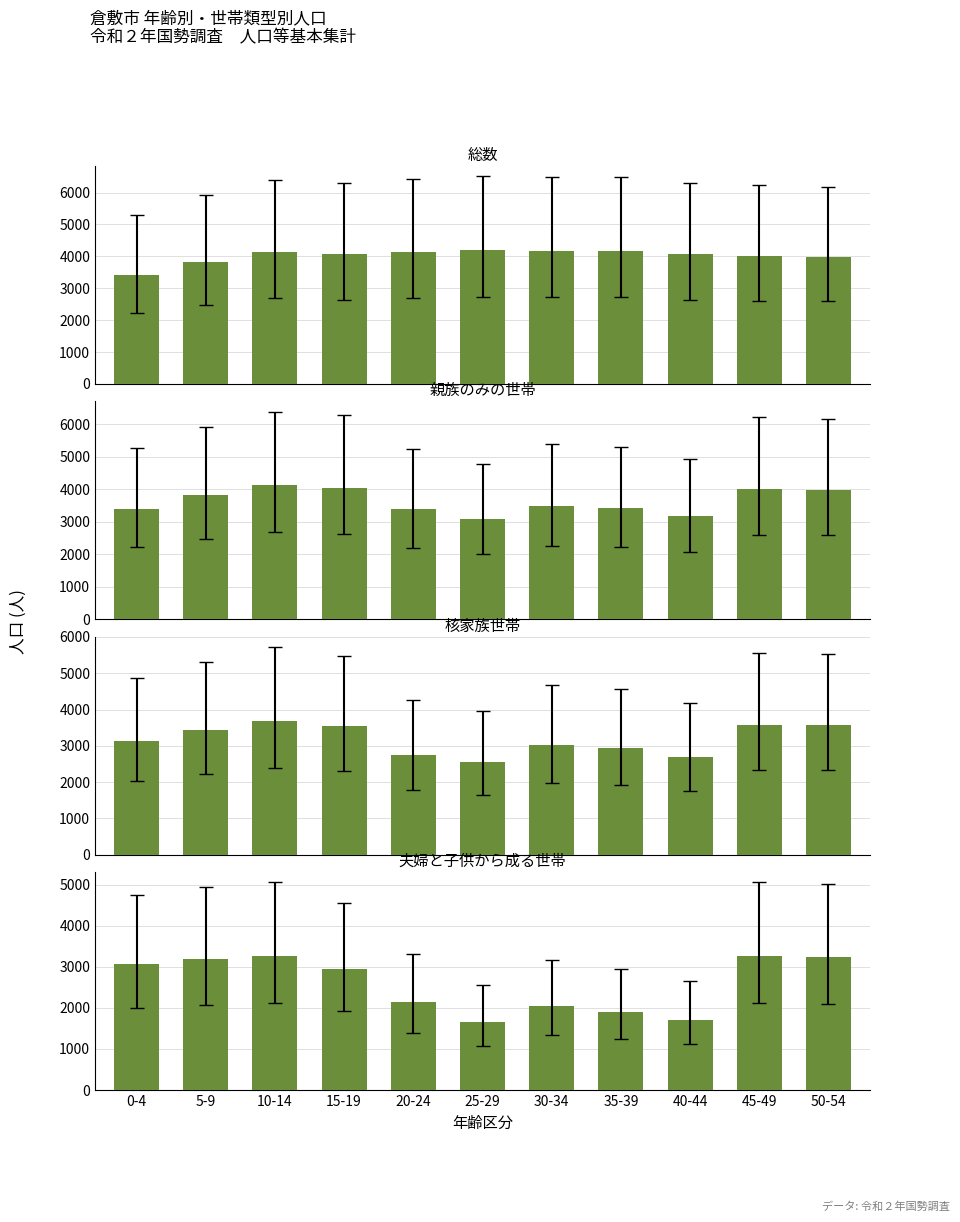

What is the sum of all 夫婦と子供から成る世帯 values?

28417